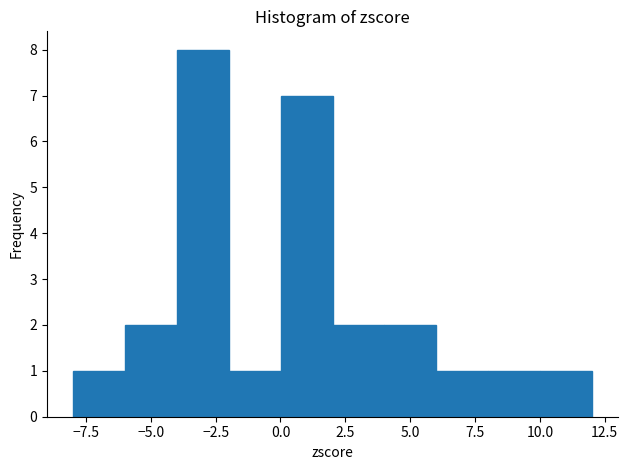

Reading left to right, transcribe this chart: for each bar, give the range it covers on the x-axis and its height. Neither the bar edges nor the heights are printed on the chart, so give them approximately, as read against the axes.

-8 to -6: 1
-6 to -4: 2
-4 to -2: 8
-2 to 0: 1
0 to 2: 7
2 to 4: 2
4 to 6: 2
6 to 8: 1
8 to 10: 1
10 to 12: 1